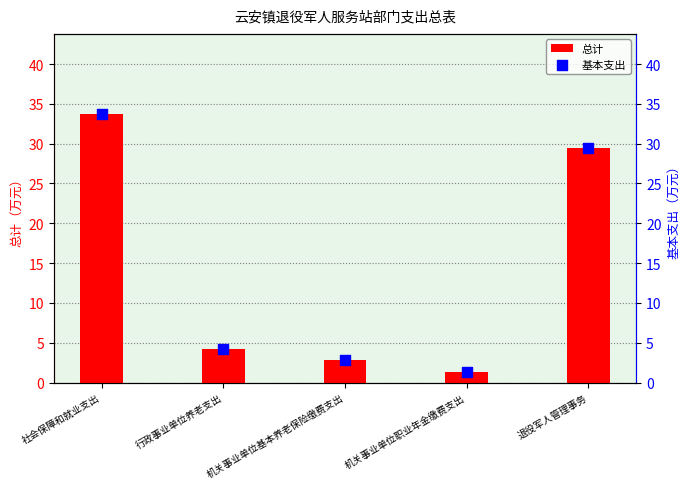

Which series has the largest total across all categories?

总计